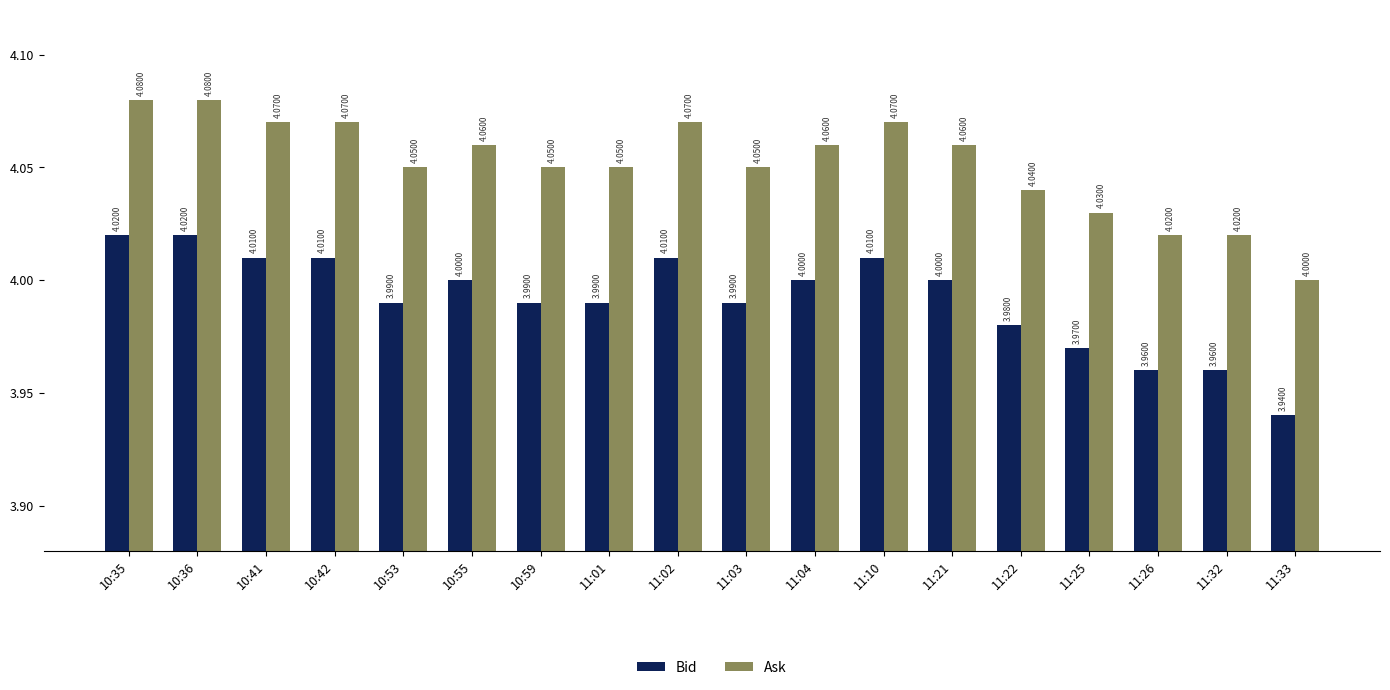

Rank the series by their average value, from highest to lowest.

Ask, Bid